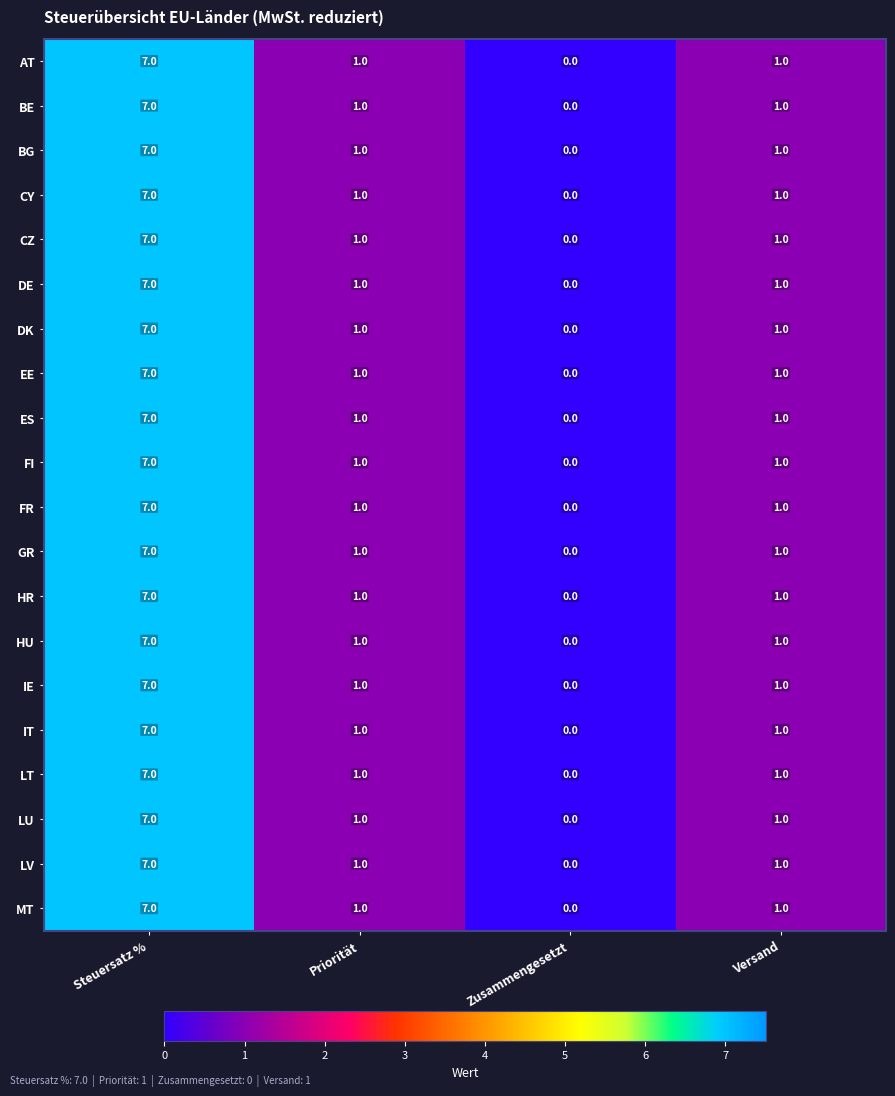

Read the CY value at Steuersatz %.

7